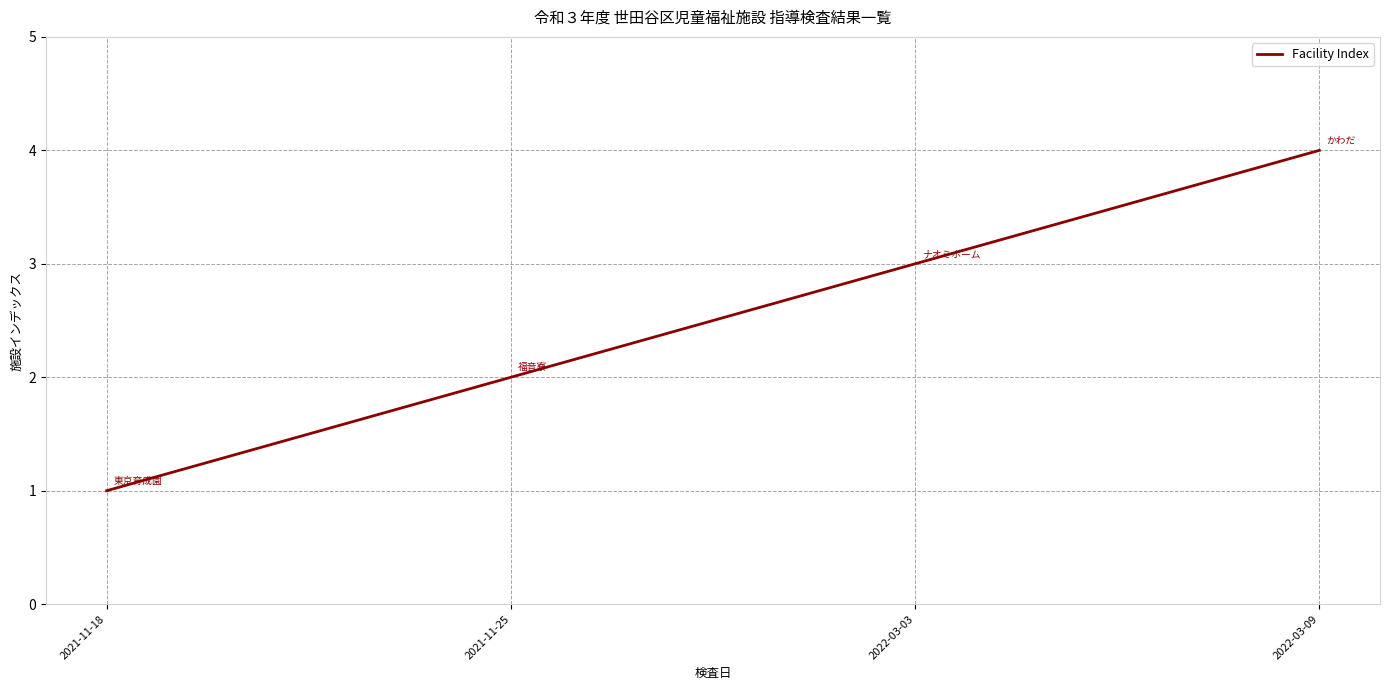

What is the approximate value at 2021-11-25?

2